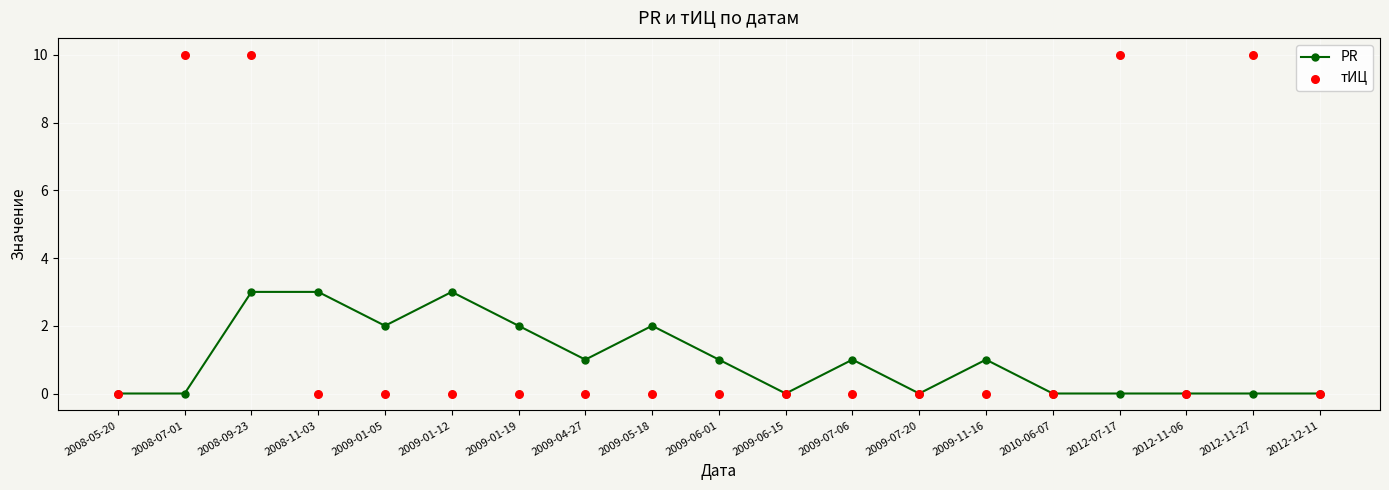

Which series reaches the maximum Y coordinate?

тИЦ